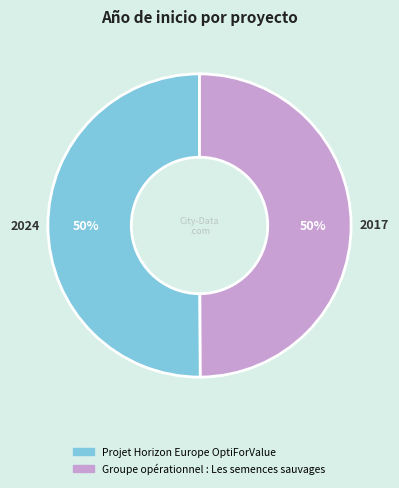

To the nearest percent, what is the combined percentage of Projet Horizon Europe OptiForValue and Groupe opérationnel : Les semences sauvages?

100%